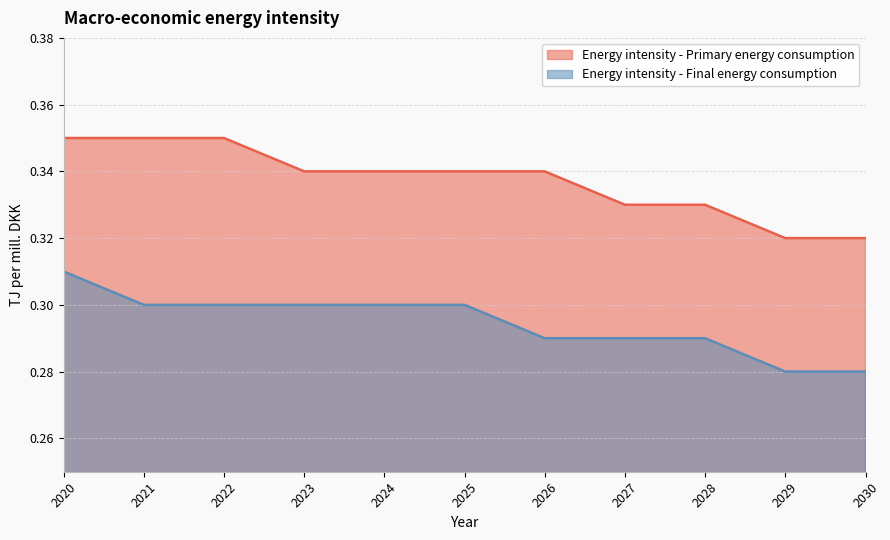

Reading left to right, list all the values displayed in this chart.

Energy intensity - Primary energy consumption: 2020=0.3	2021=0.3	2022=0.3	2023=0.3	2024=0.3	2025=0.3	2026=0.3	2027=0.3	2028=0.3	2029=0.3	2030=0.3
Energy intensity - Final energy consumption: 2020=0.3	2021=0.3	2022=0.3	2023=0.3	2024=0.3	2025=0.3	2026=0.3	2027=0.3	2028=0.3	2029=0.3	2030=0.3